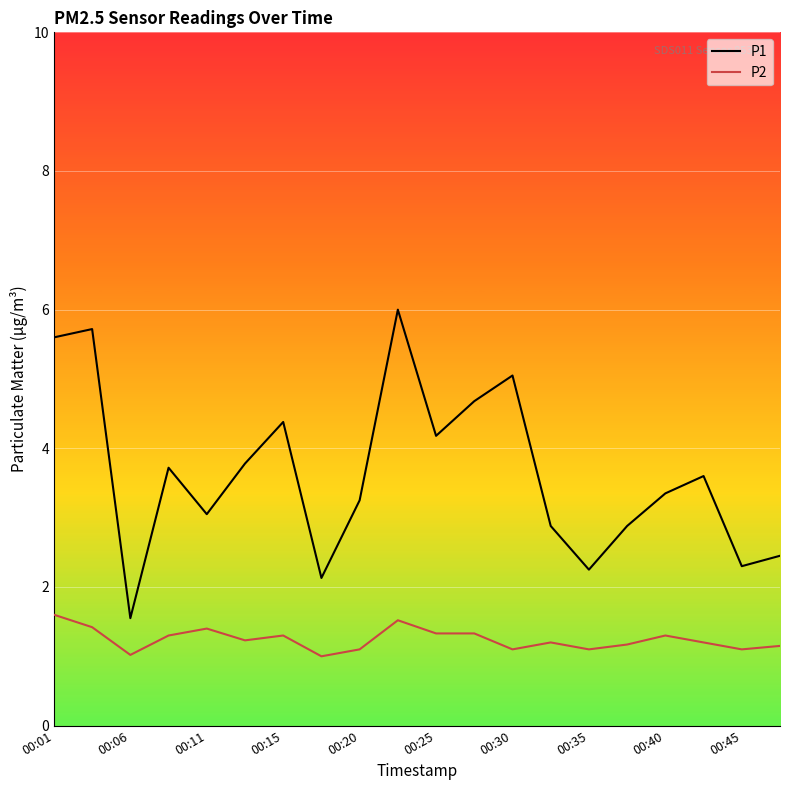

Rank the series by their maximum value, from highest to lowest.

P1, P2